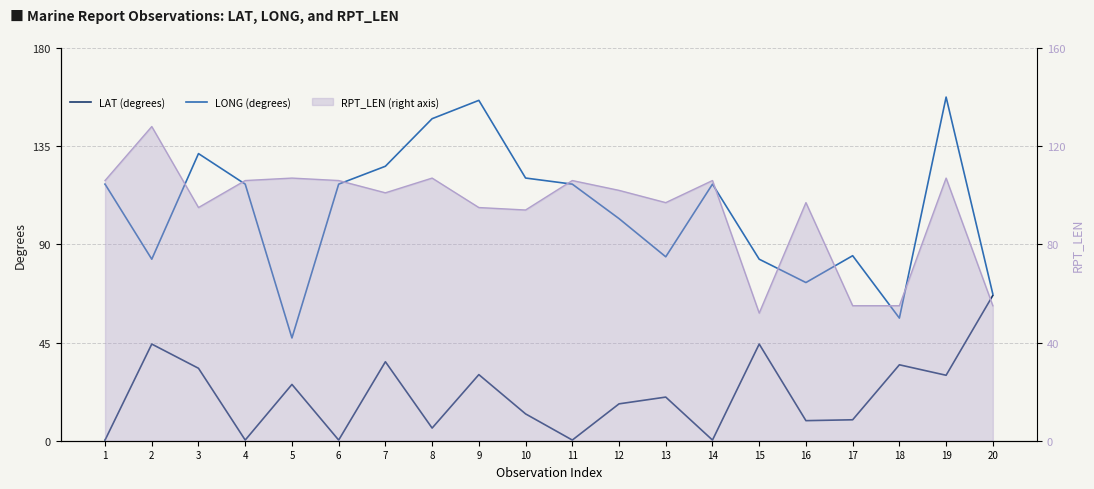

Which category has the lowest value across all series?

1